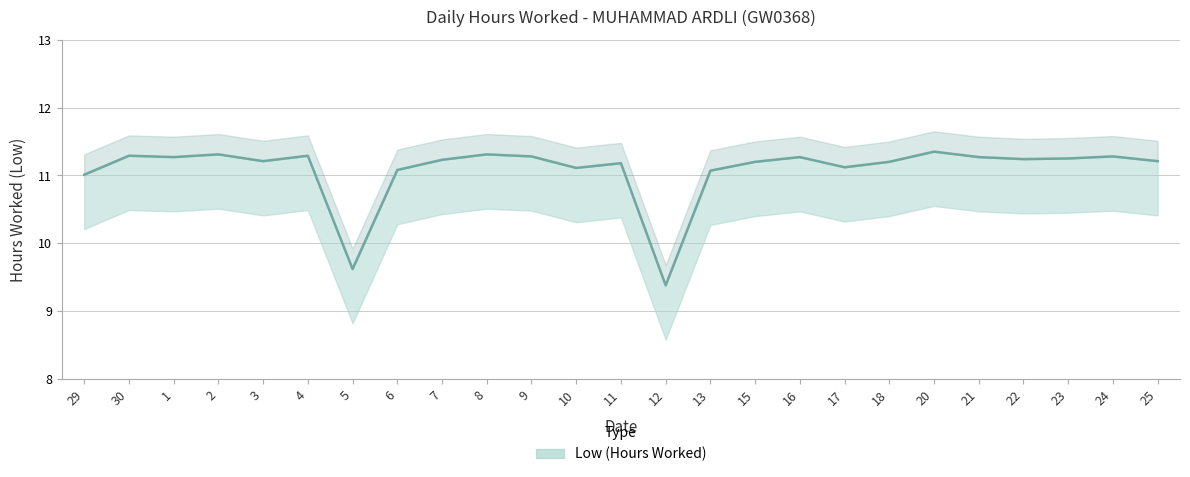

How many lines are shown in the chart?

1